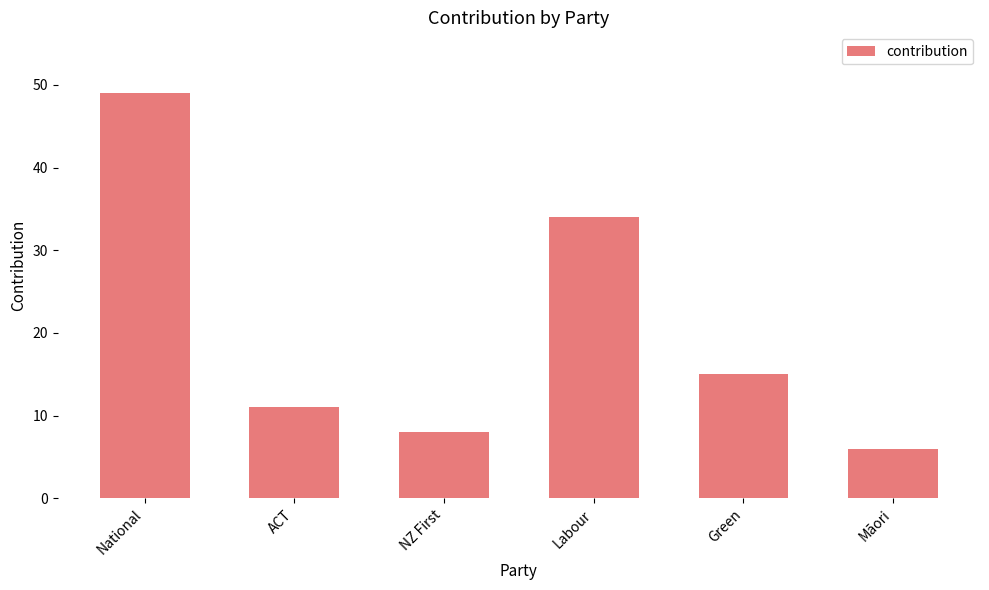

The chart shows a value of 6 at Māori. True or false?

True